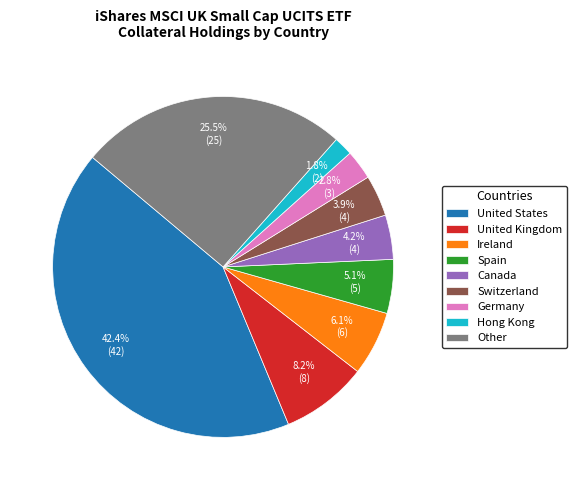

Count the number of slices in the pie.

9